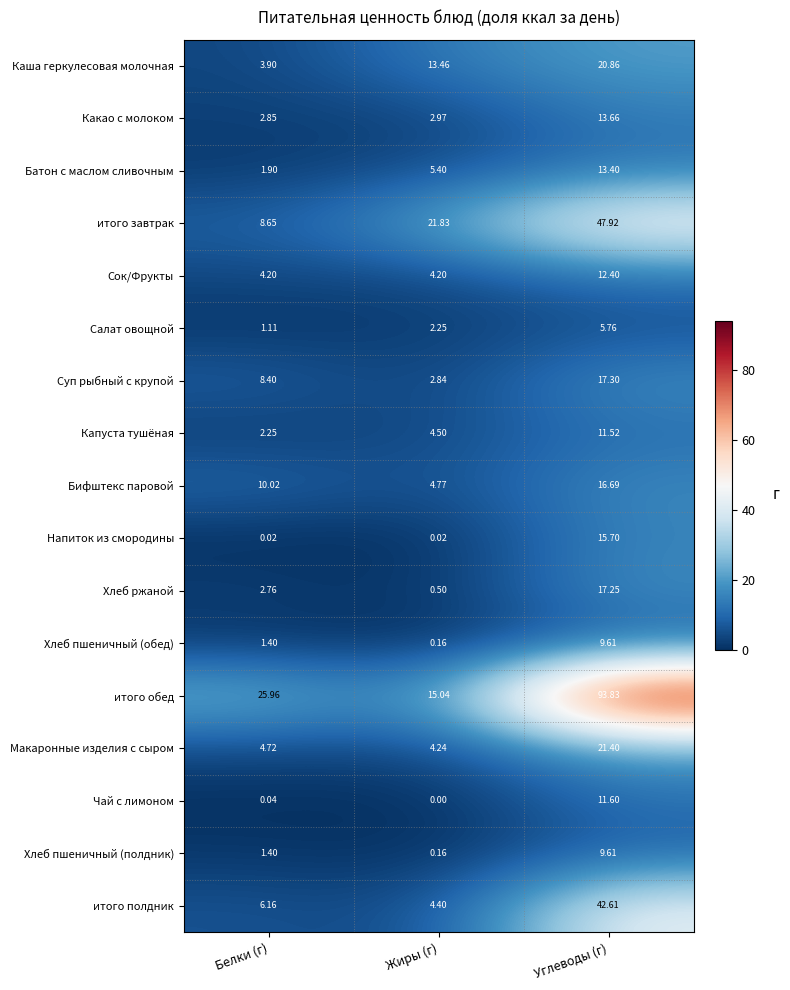

At how many categories does at least one series exceed 48?

1